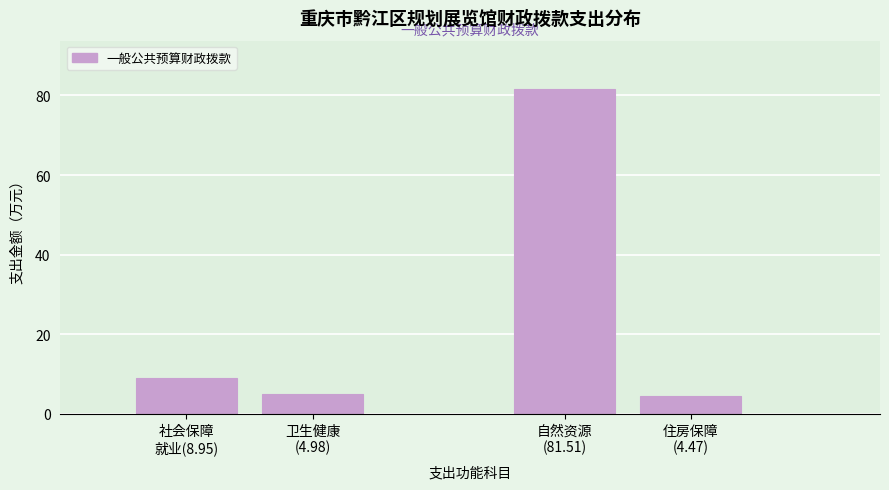

What is the maximum value shown in the chart?

81.5